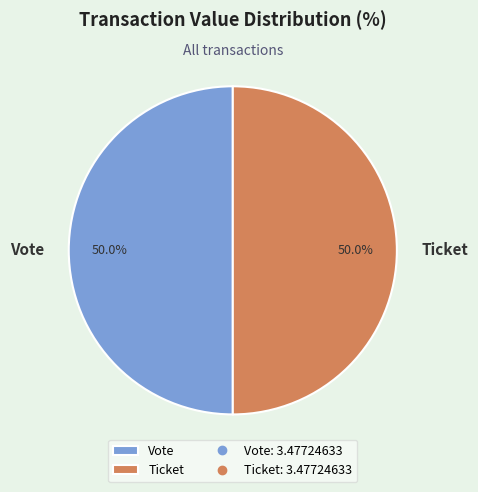

Count the number of slices in the pie.

2